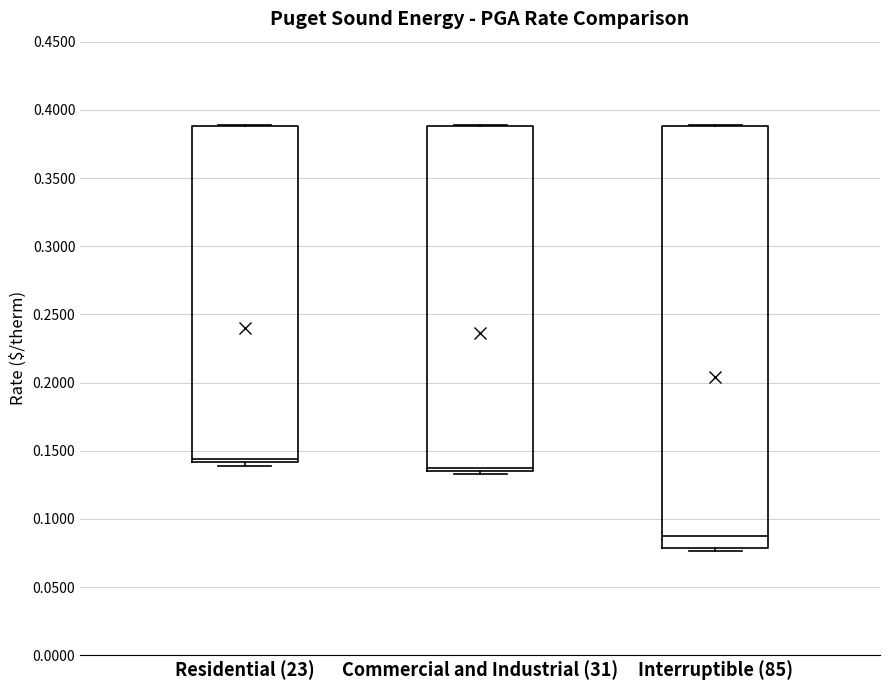

Reading left to right, read every box against the y-axis: the position of its median line, the range the box covers, and the ends of its whiskers. The values are not printed on the chart, so give them approximately, as read against the axis.

Residential (23): median 0.145, box 0.140 to 0.390, whiskers 0.140 (just below the box's lower edge) to 0.390
Commercial and Industrial (31): median 0.140, box 0.135 to 0.390, whiskers 0.135 (just below the box's lower edge) to 0.390
Interruptible (85): median 0.090, box 0.080 to 0.390, whiskers 0.075 to 0.390